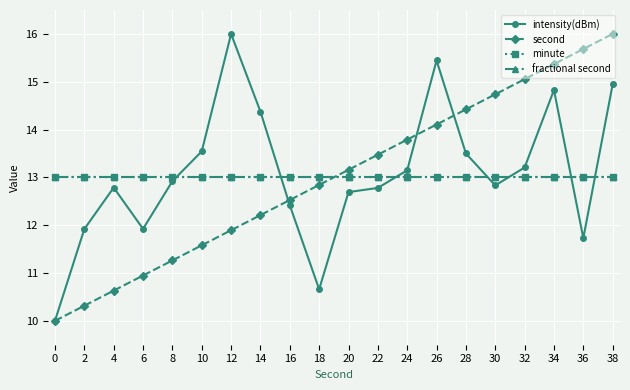

Rank the series at 0 from highest to lowest value.

minute, fractional second, intensity(dBm), second